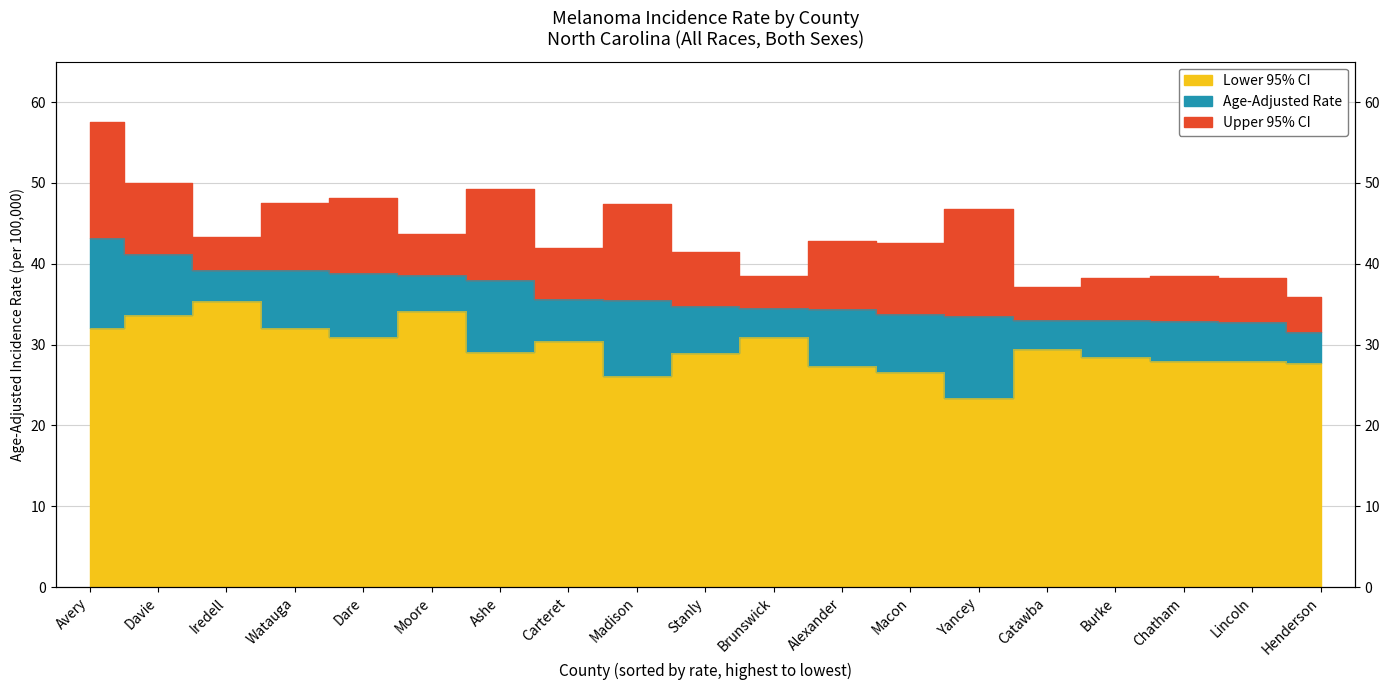

Rank the series by their maximum value, from highest to lowest.

Upper 95% CI, Age-Adjusted Rate, Lower 95% CI